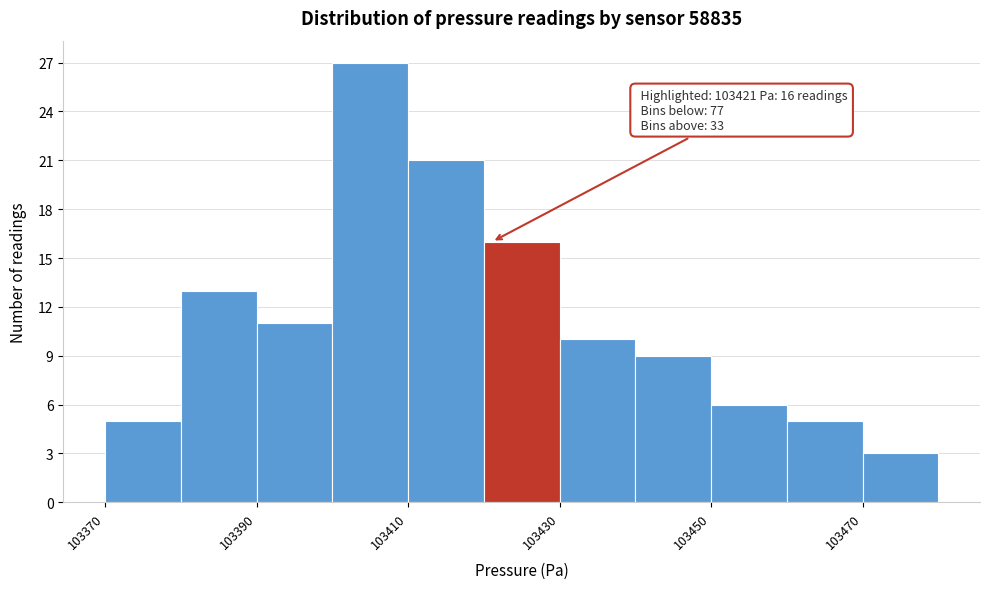

Over which range of the x-axis is the bar tallest?

103400 to 103410